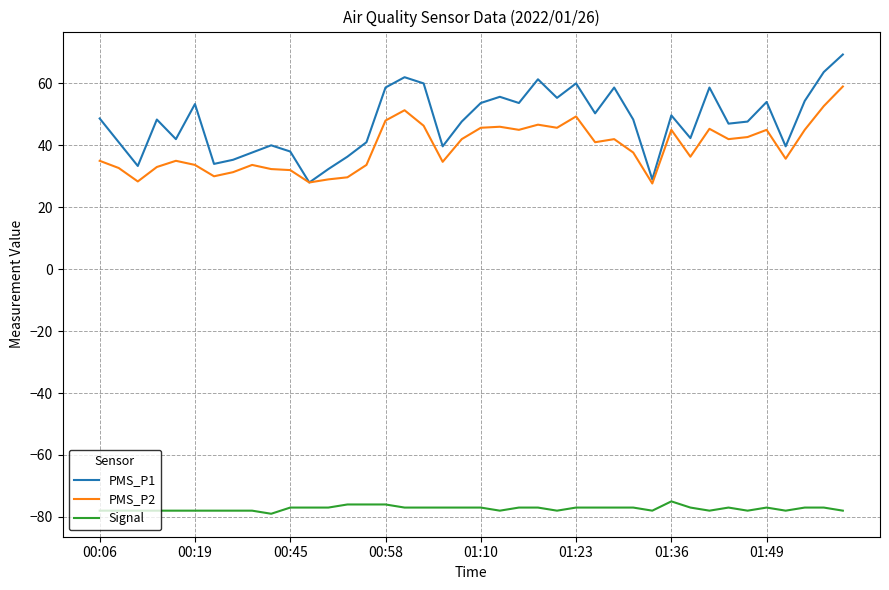

Which series has the widest spread of values?

PMS_P1